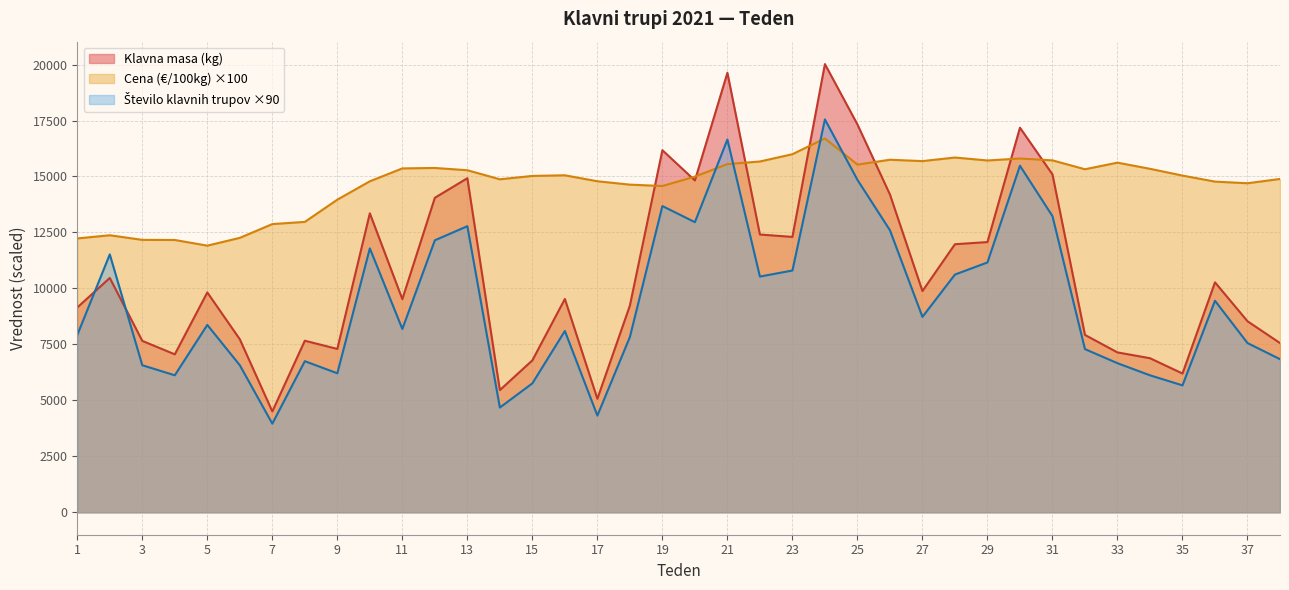

What is the average value of the Število klavnih trupov series?

9421.6